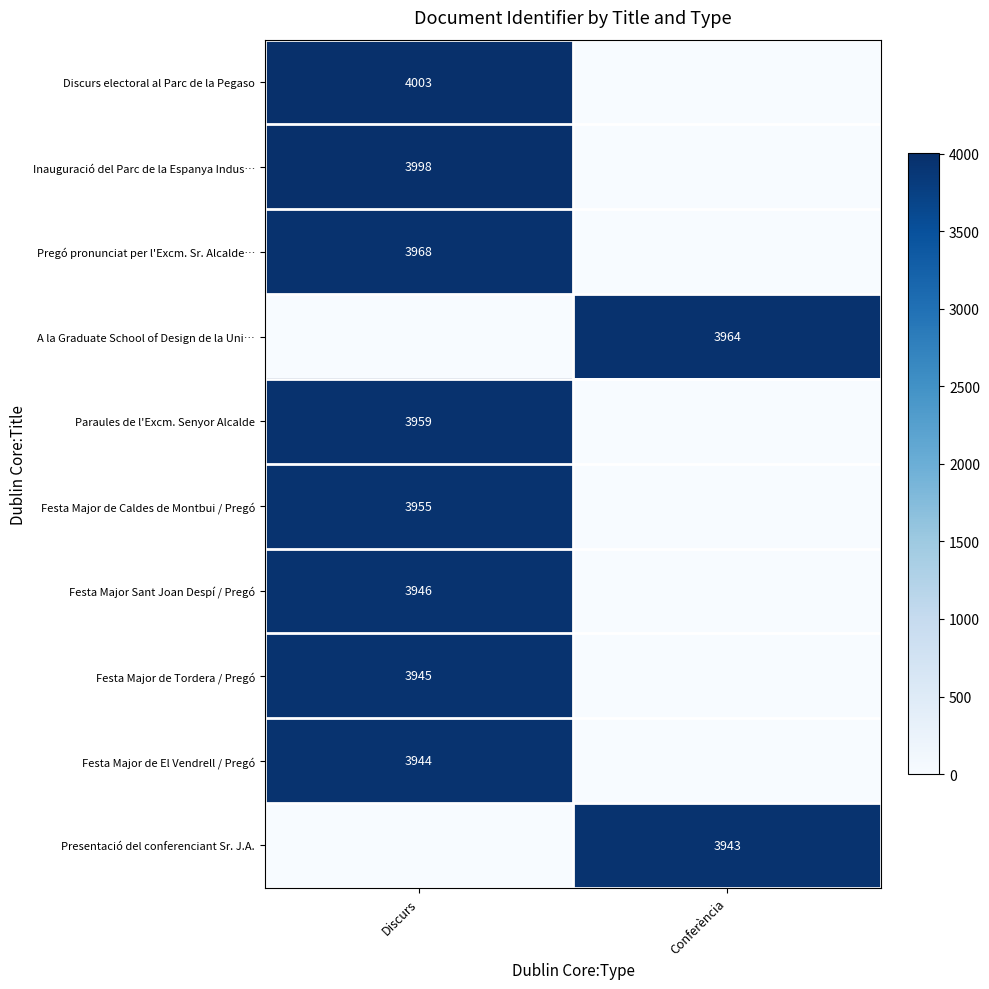

At which category is the sum across all series the highest?

Discurs